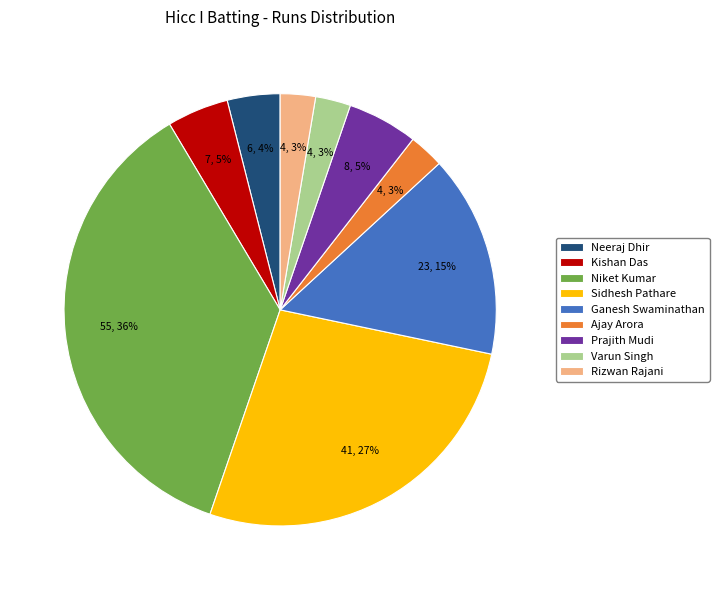

Is it true that Niket Kumar is 36% of the pie?

True